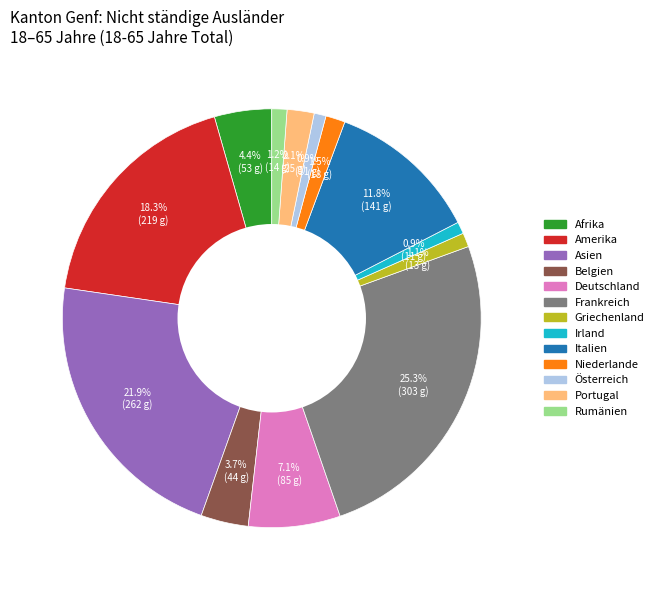

Count the number of slices in the pie.

13